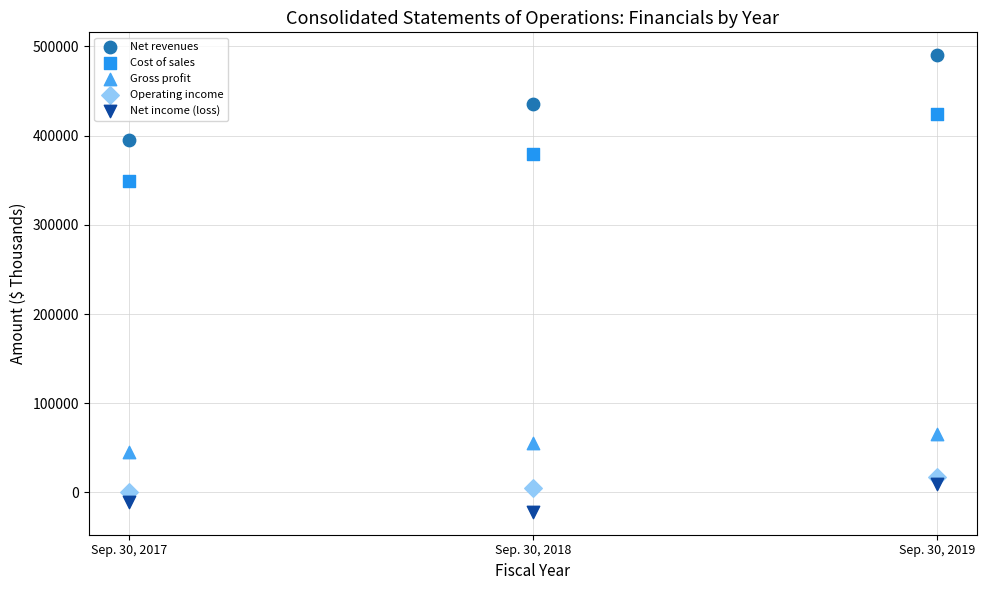

Which series reaches the minimum Y coordinate?

Net income (loss)